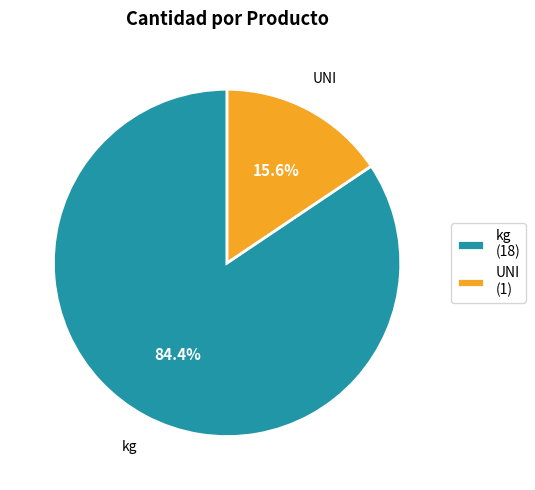

Is there a majority slice in this chart?

Yes